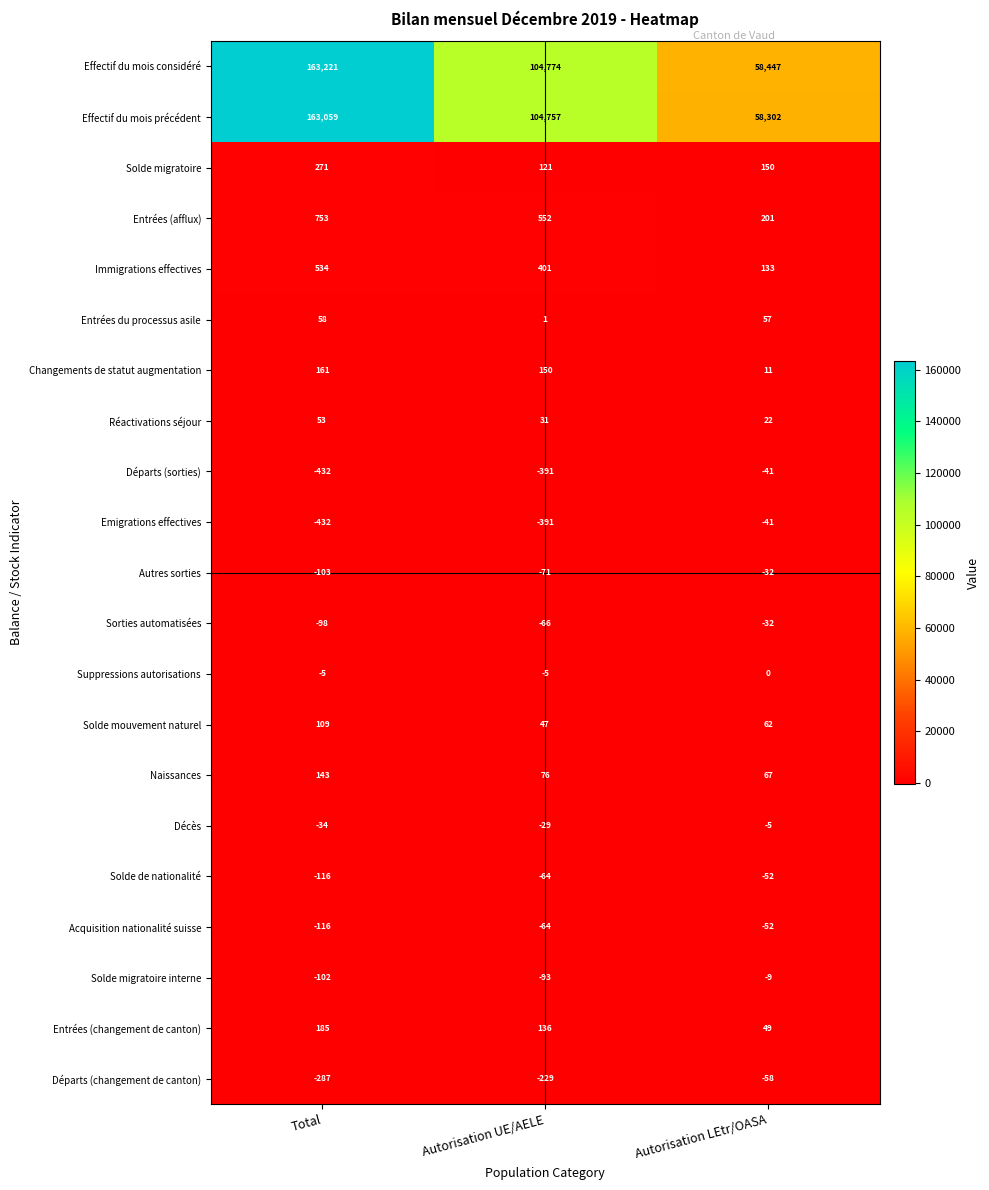

At which category does the chart reach its minimum across all series?

Total